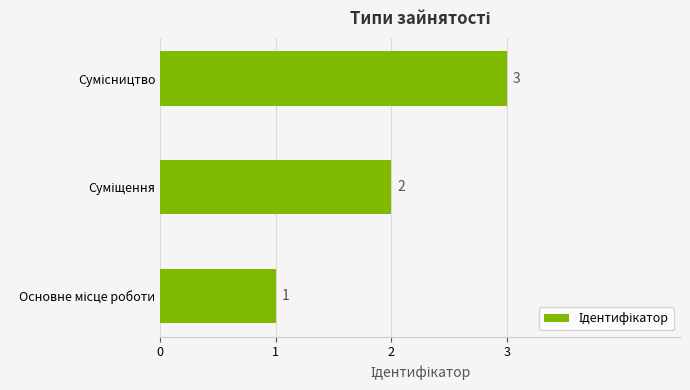

What is the greatest value displayed?

3